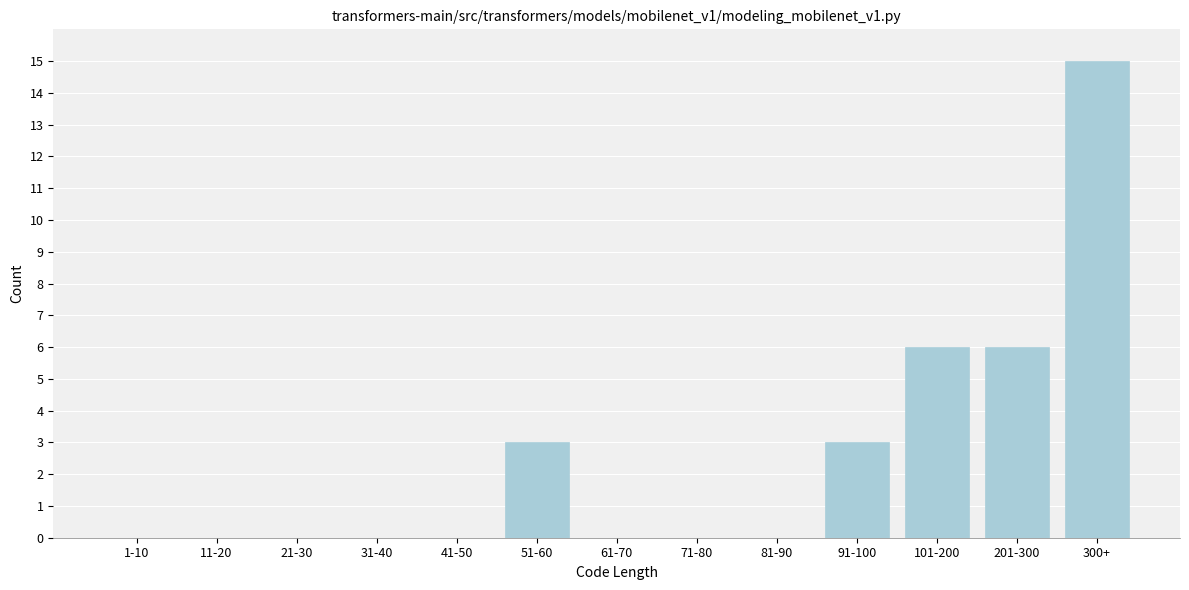

Reading left to right, list all the values displayed in this chart.

1-10=0	11-20=0	21-30=0	31-40=0	41-50=0	51-60=3	61-70=0	71-80=0	81-90=0	91-100=3	101-200=6	201-300=6	300+=15